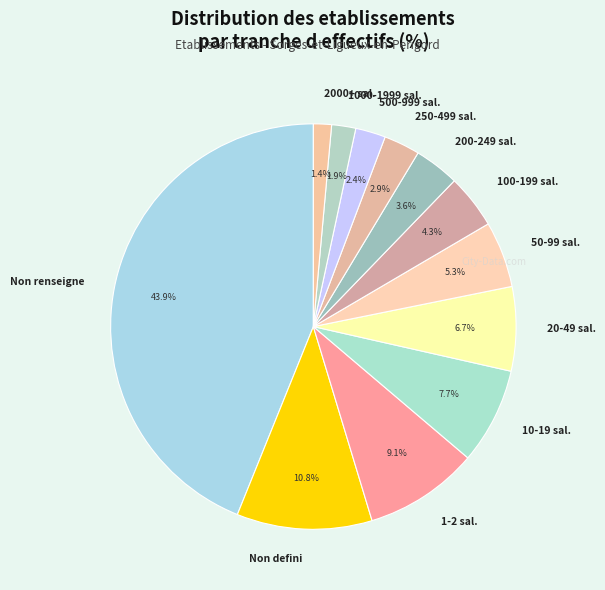

Between 20-49 sal. and 1-2 sal., which is larger?

1-2 sal.